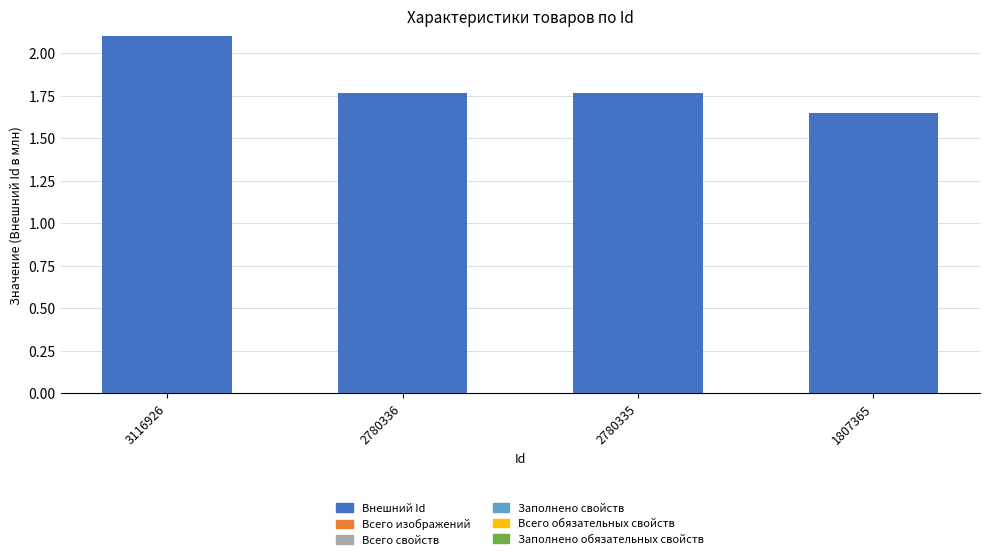

What is the maximum value shown in the chart?

2.1